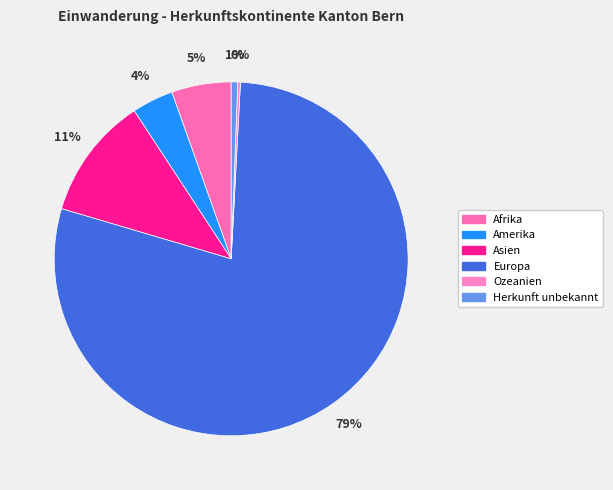

What is the smallest slice in the pie chart?

Ozeanien